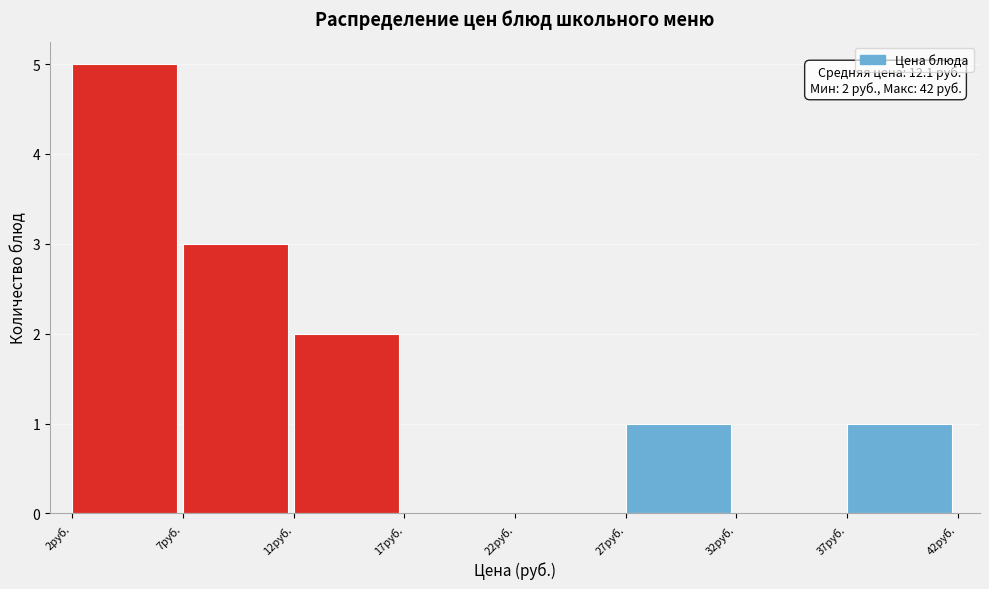

Over which range of the x-axis is the bar tallest?

2 to 7